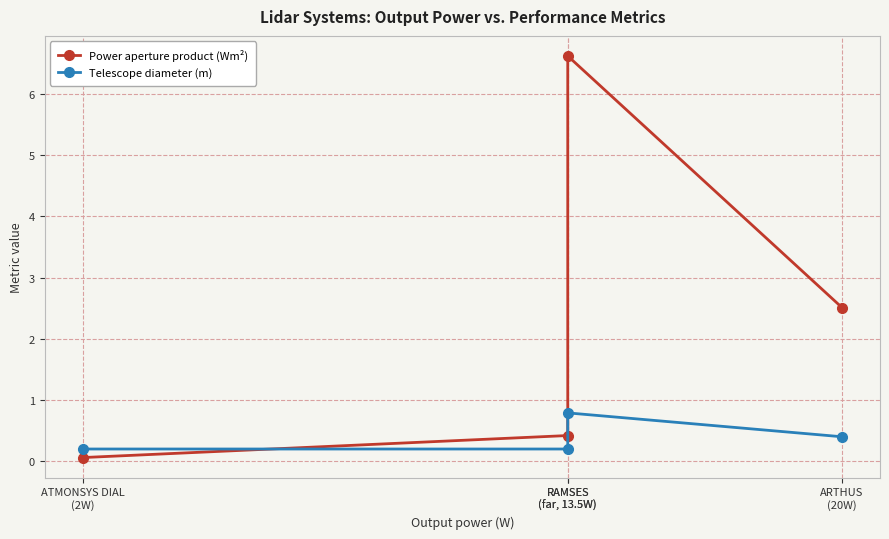

How many intersections are there between Power aperture product (Wm²) and Telescope diameter (m)?

1